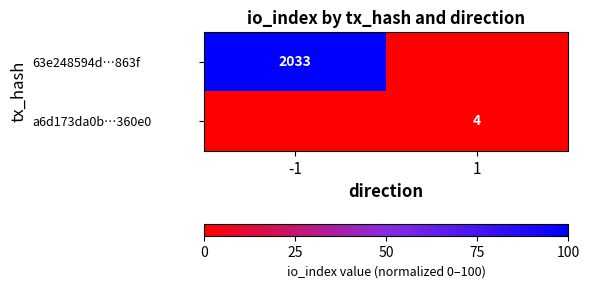

Is it true that a6d173da0b…360e0 equals 2 at 1?

False